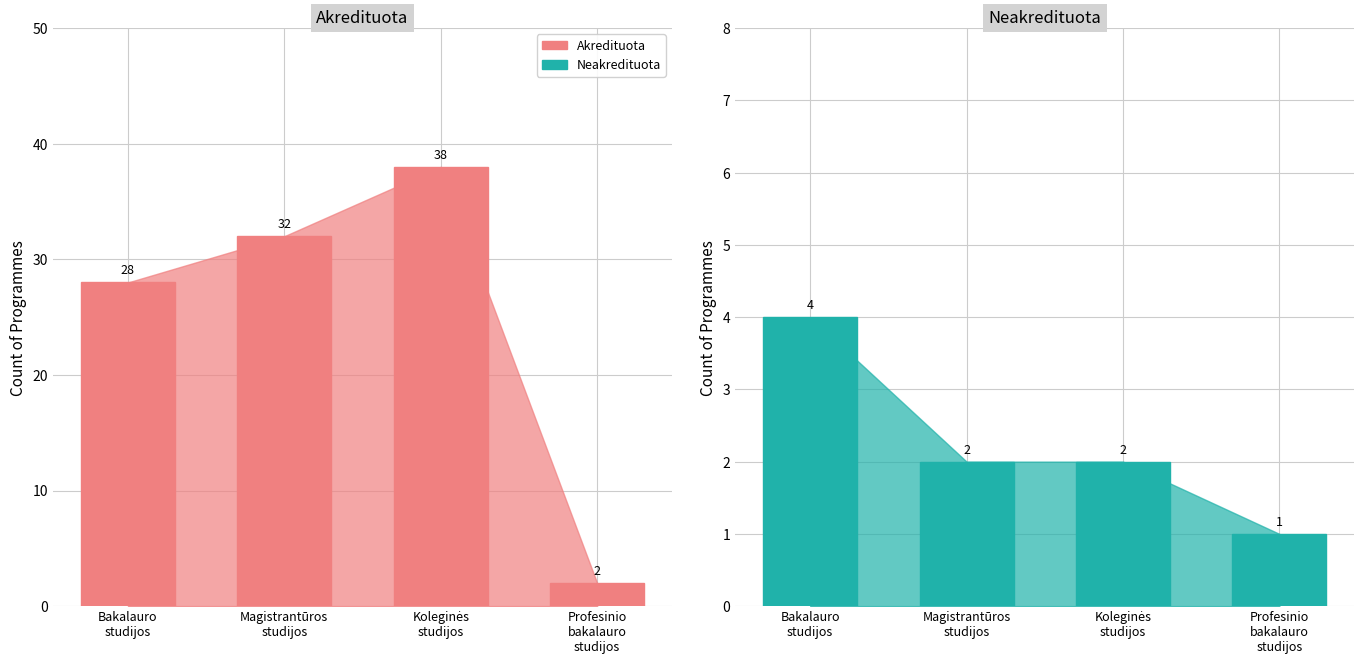

At which label does Akredituota first exceed 32?

Koleginės
studijos